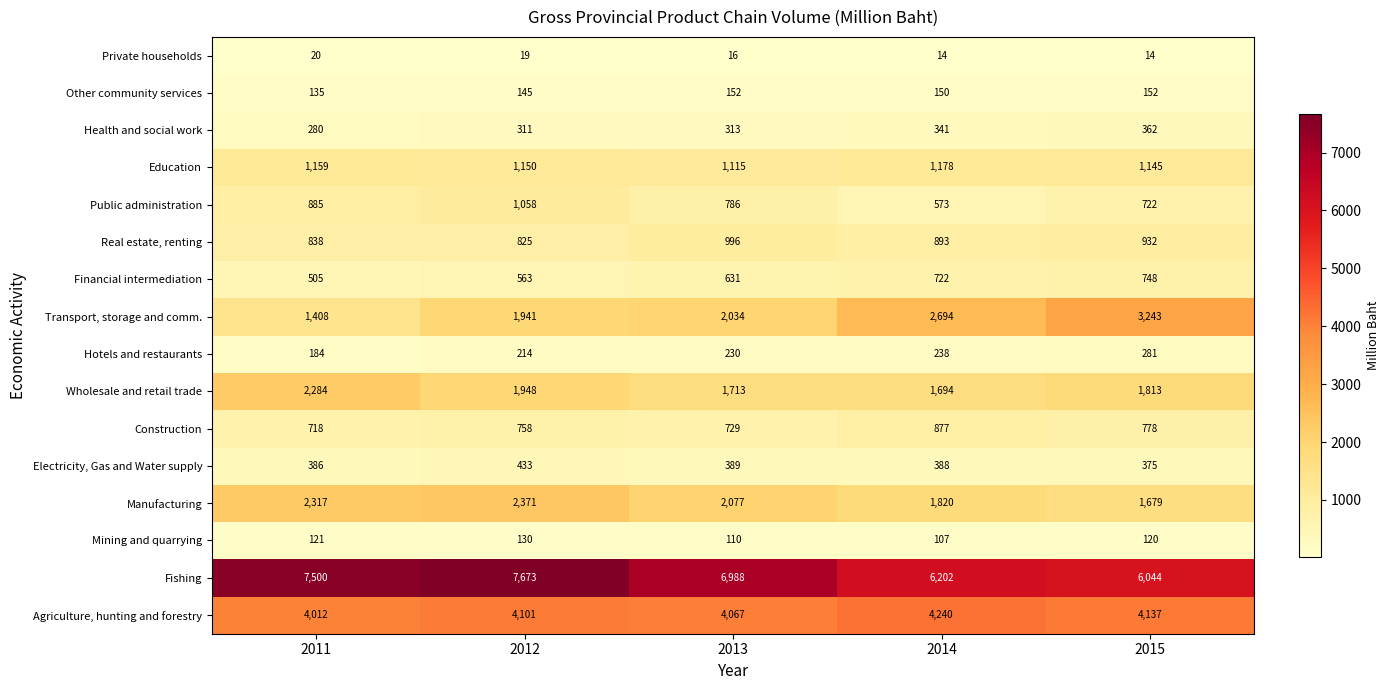

Rank the series by their maximum value, from highest to lowest.

Fishing, Agriculture, hunting and forestry, Transport, storage and comm., Manufacturing, Wholesale and retail trade, Education, Public administration, Real estate, renting, Construction, Financial intermediation, Electricity, Gas and Water supply, Health and social work, Hotels and restaurants, Other community services, Mining and quarrying, Private households